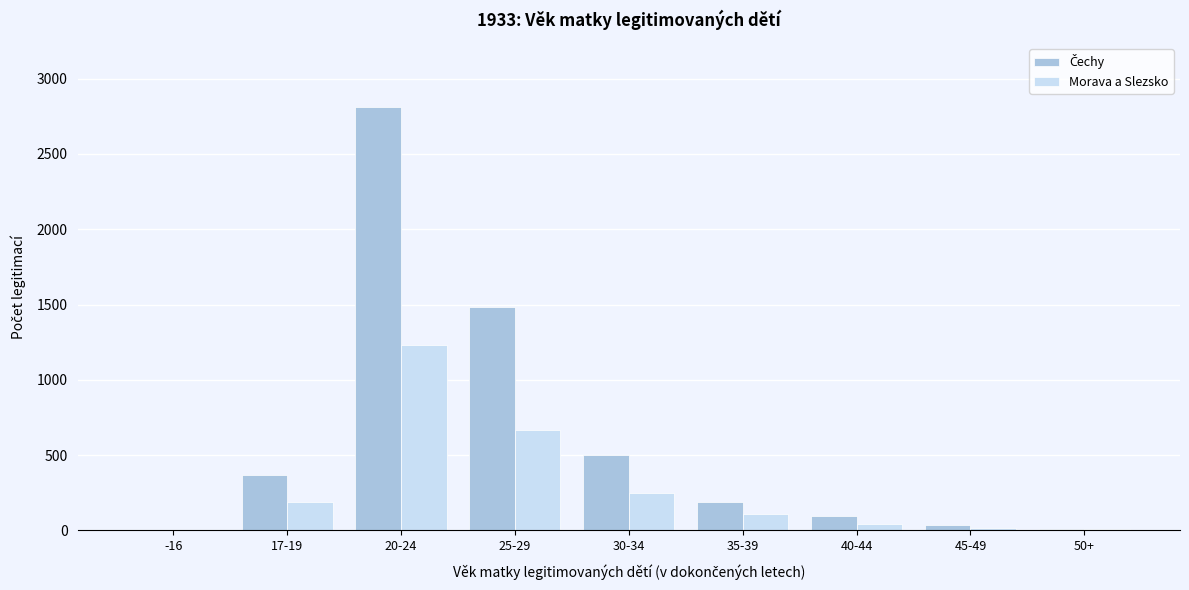

At which category is the sum across all series the highest?

20-24